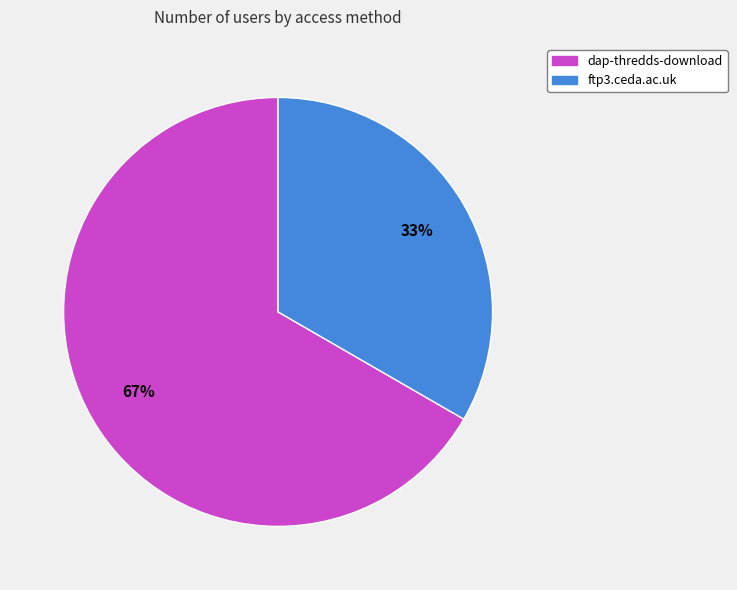

Is the sum of dap-thredds-download and ftp3.ceda.ac.uk greater than half?

Yes